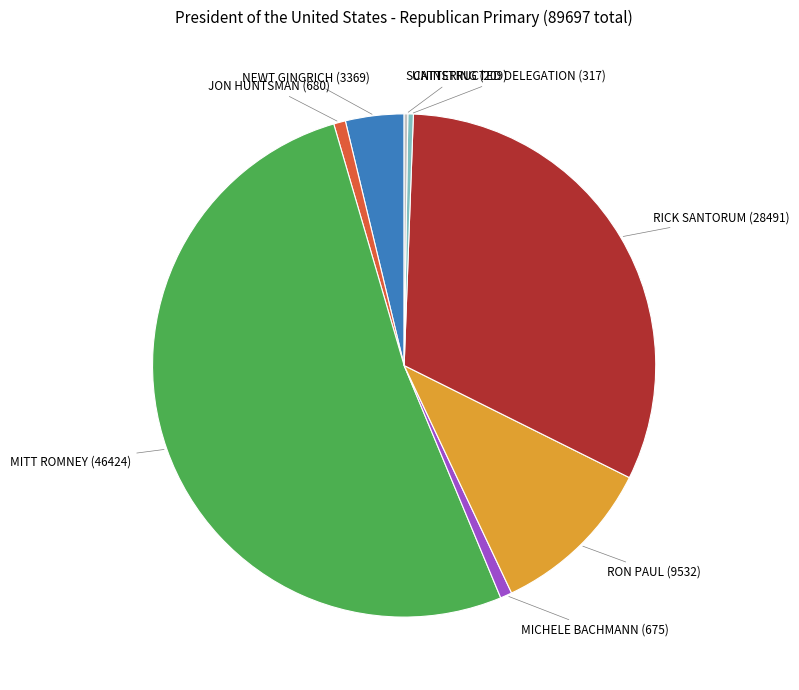

Do MITT ROMNEY and RICK SANTORUM together represent more than half of the pie?

Yes